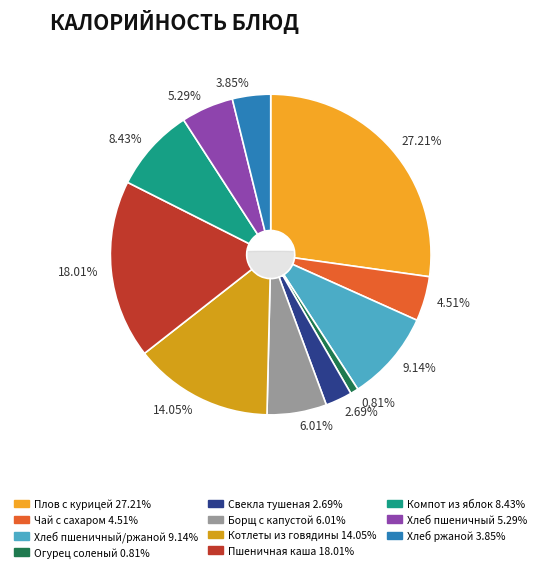

What percentage is the Хлеб пшеничный/ржаной slice, to the nearest percent?

9%